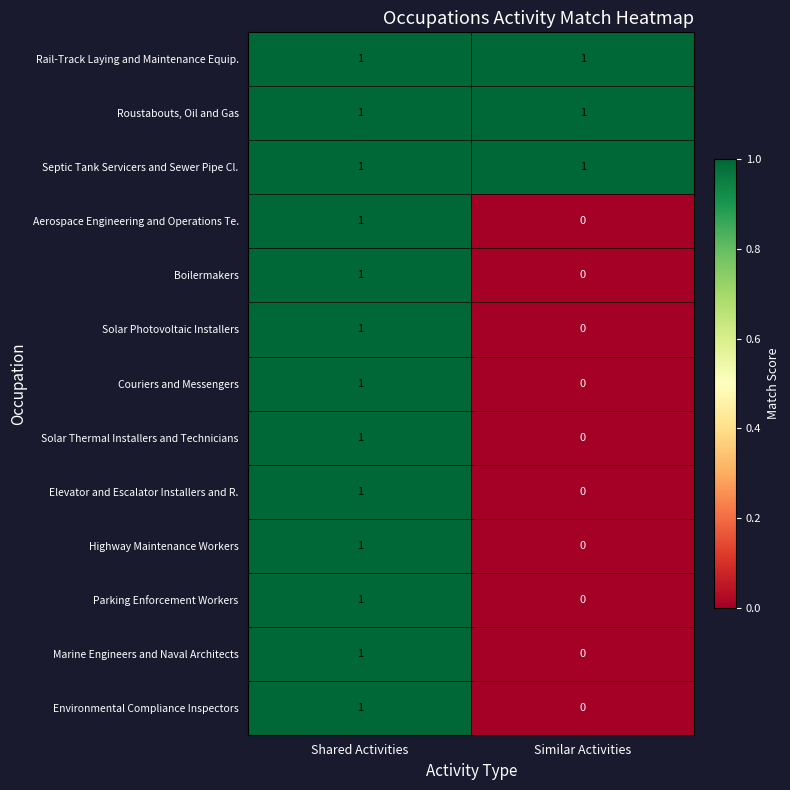

At which category is the sum across all series the highest?

Shared Activities